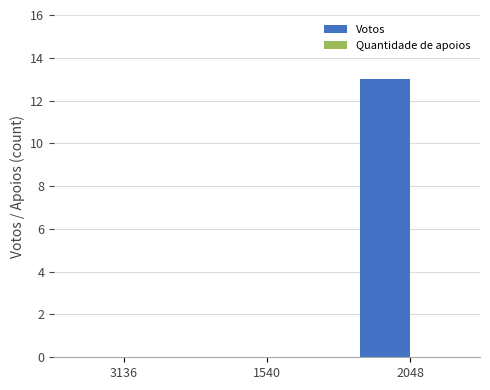

The value at 2048 is 13. True or false?

True